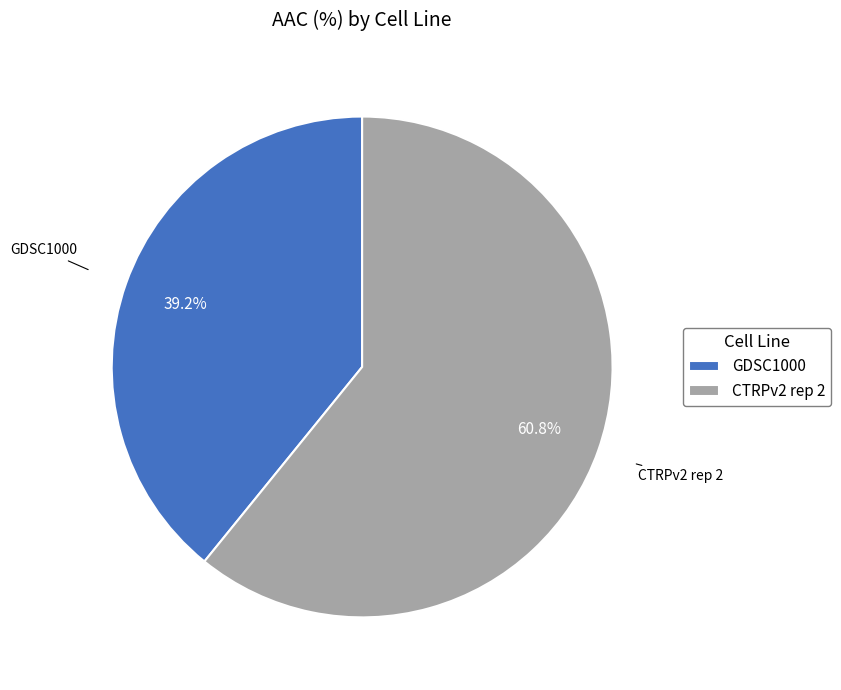

Which slice is the largest?

CTRPv2 rep 2